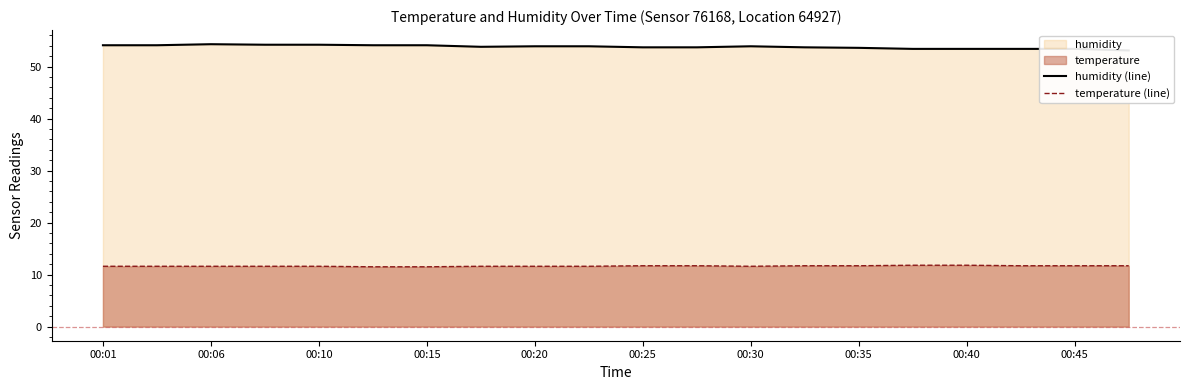

What is the sum of all humidity (line) values?

1076.0